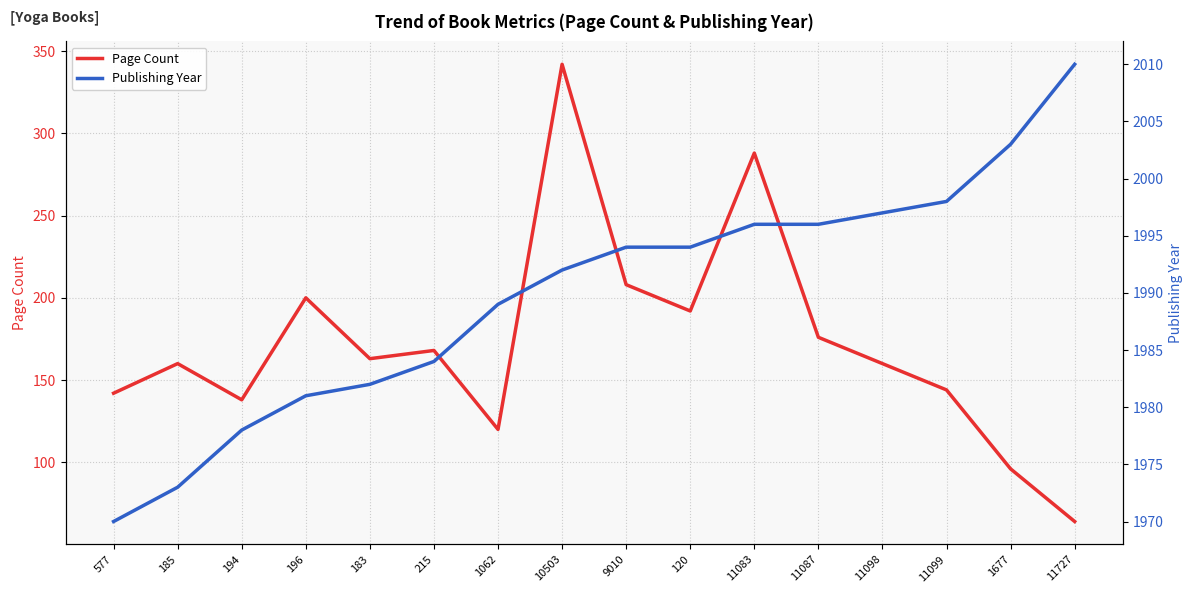

How many categories are shown in the chart?

16